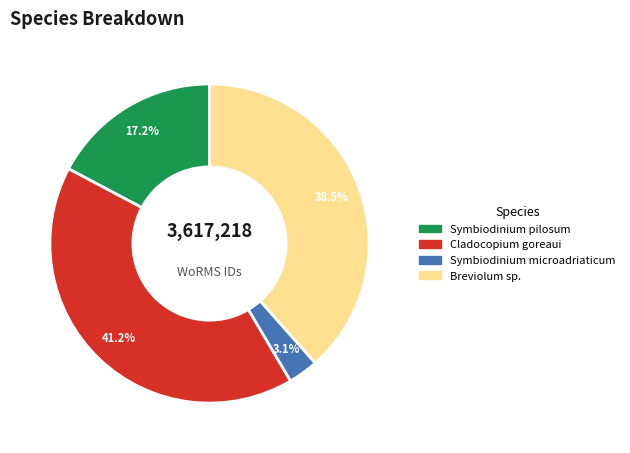

What is the smallest slice in the pie chart?

Symbiodinium microadriaticum